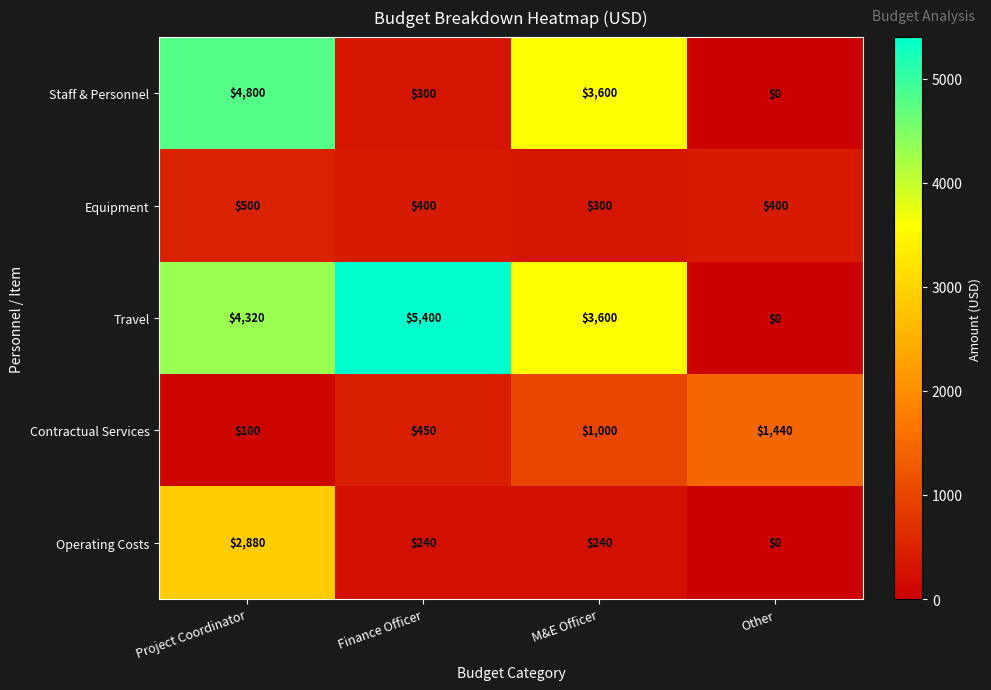

Which series changed the most between Project Coordinator and Finance Officer?

Staff & Personnel